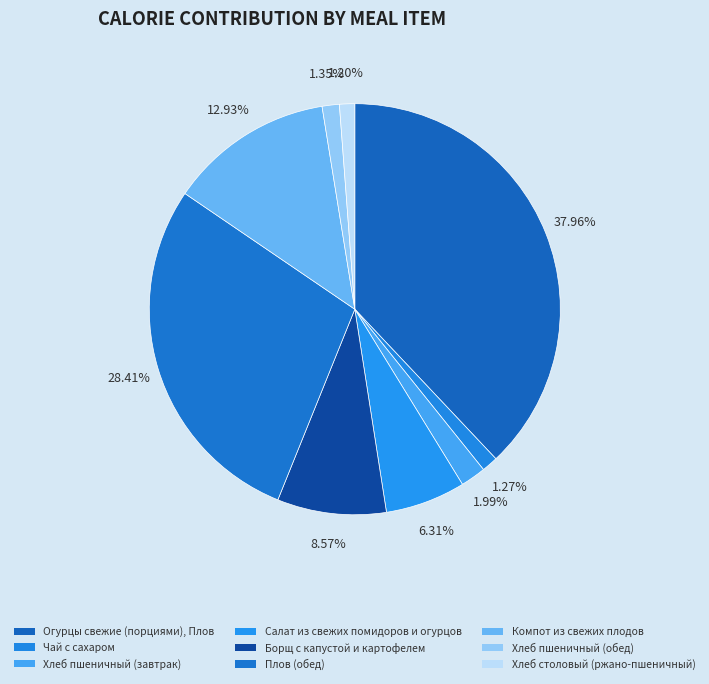

How much of the chart is everything except Чай с сахаром?

98.7%